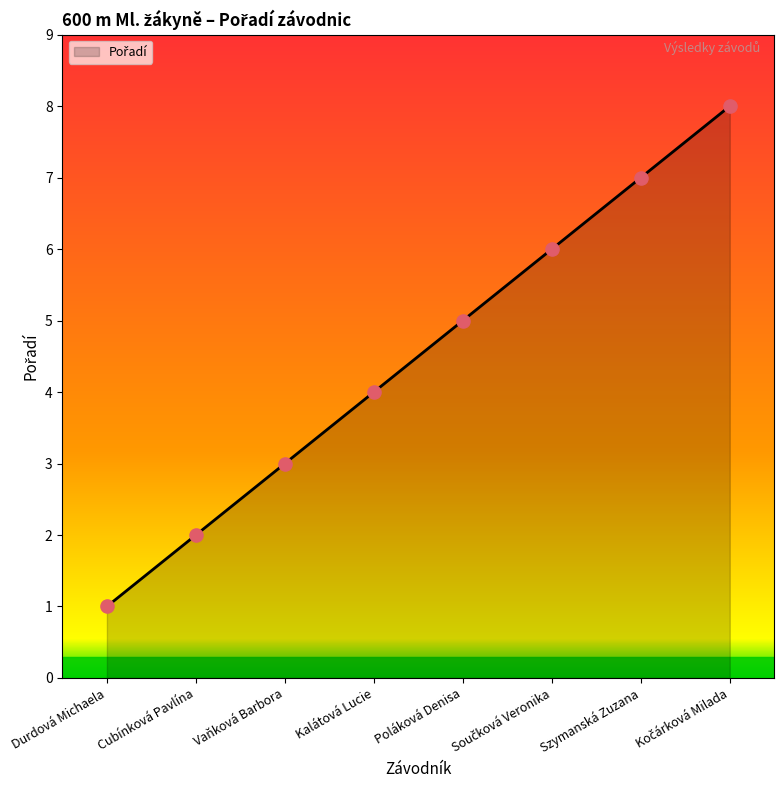

What is the change in value from Vaňková Barbora to Kalátová Lucie?

+1